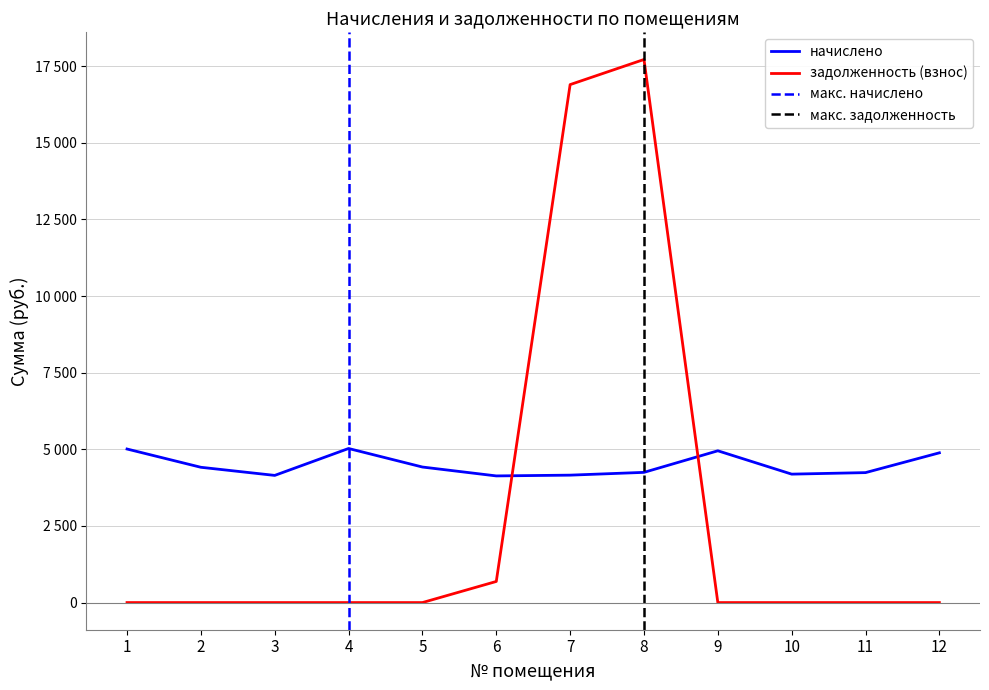

Where is the first local maximum for начислено?

4